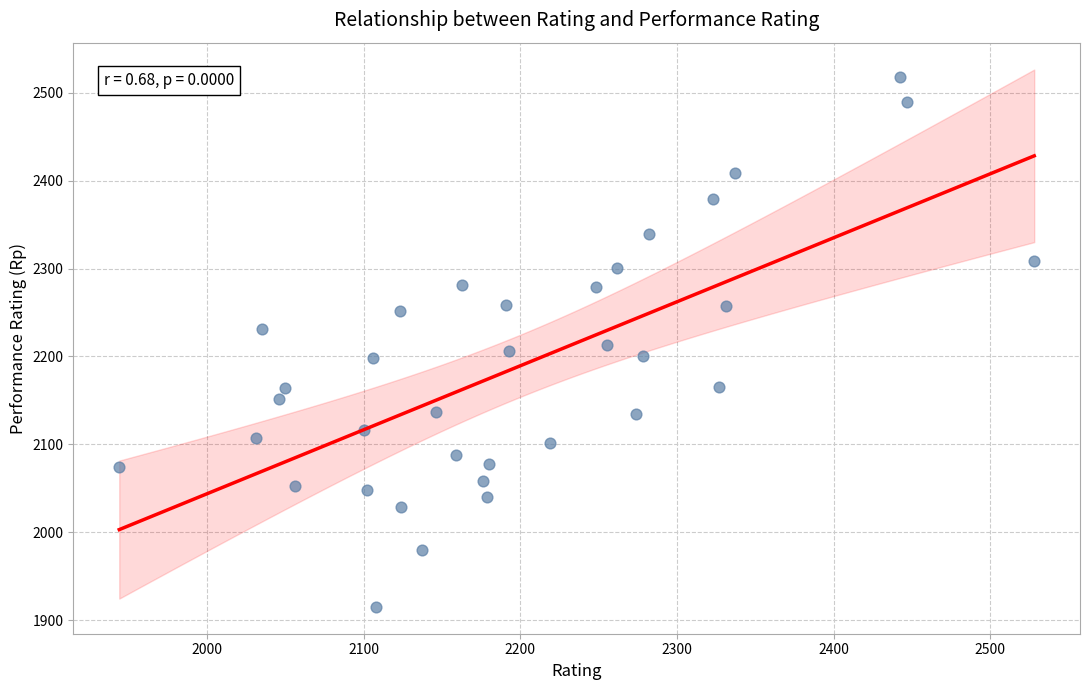

What is the range of Y values (max minus min)?

603